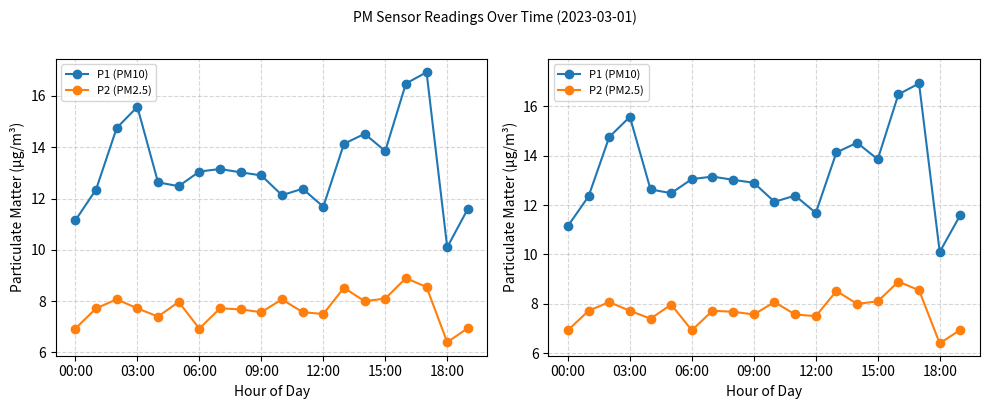

What is the sum of all P2 (PM2.5) values?

154.3